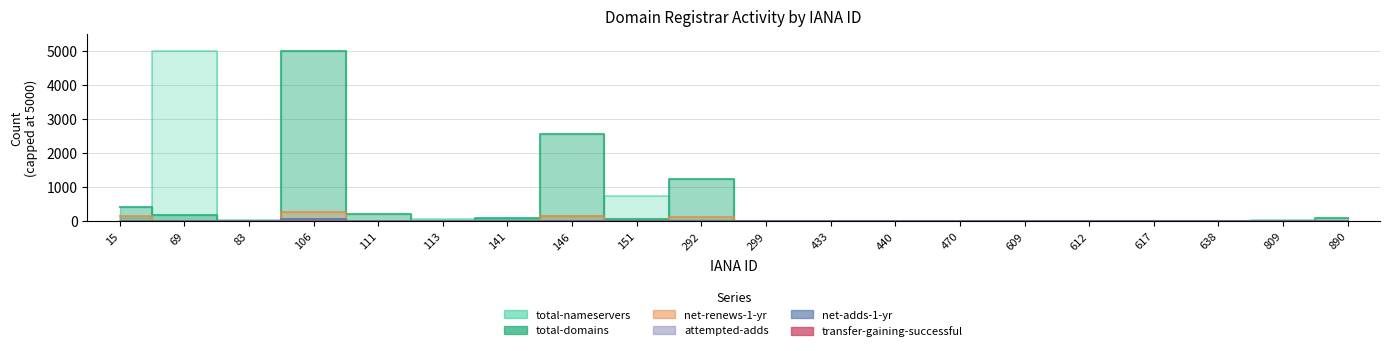

How many data points in total-domains are above 15?

9